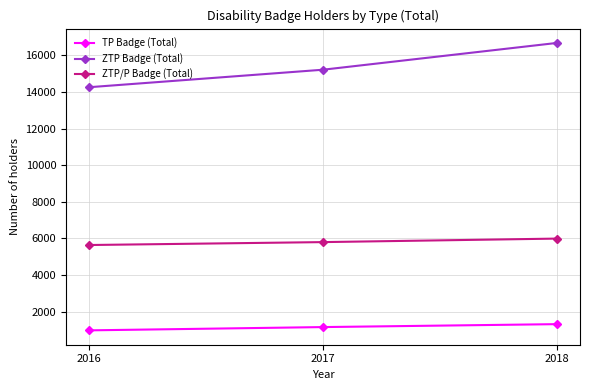

What is the highest value of the ZTP/P Badge (Total) series?

5990